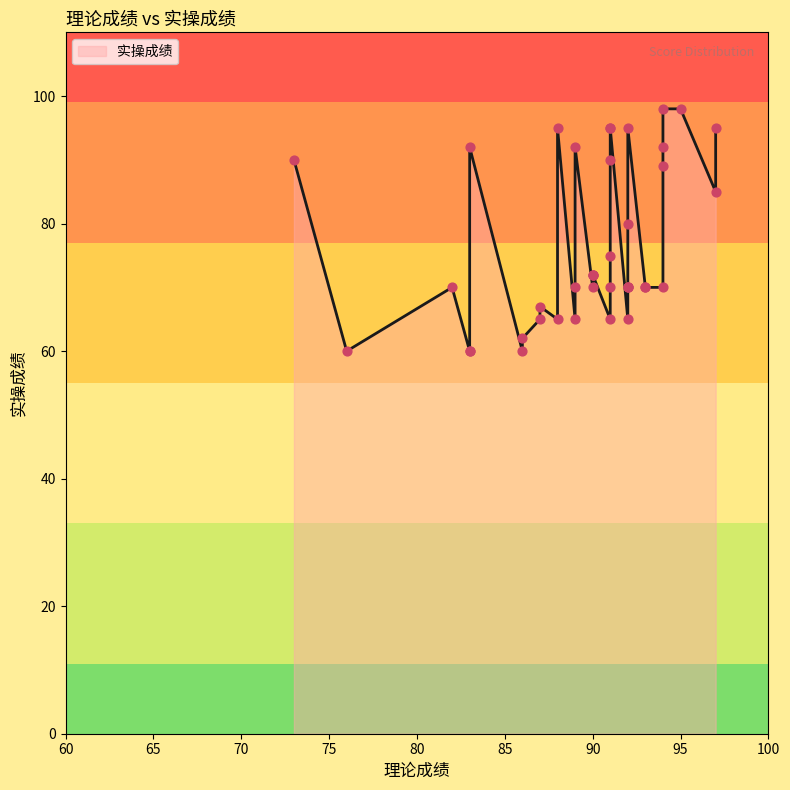

Approximately how many times larger is the value at 91 compared to 88?

0.9